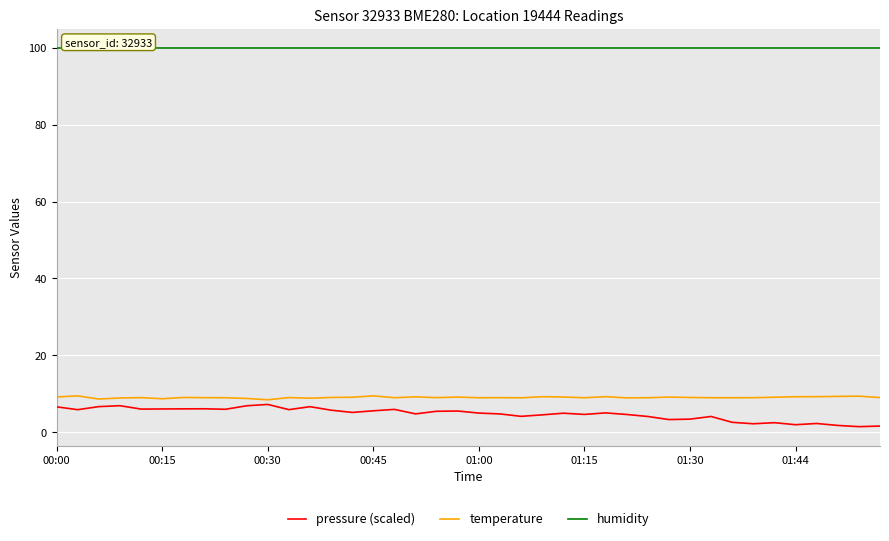

Which series has the largest total across all categories?

humidity